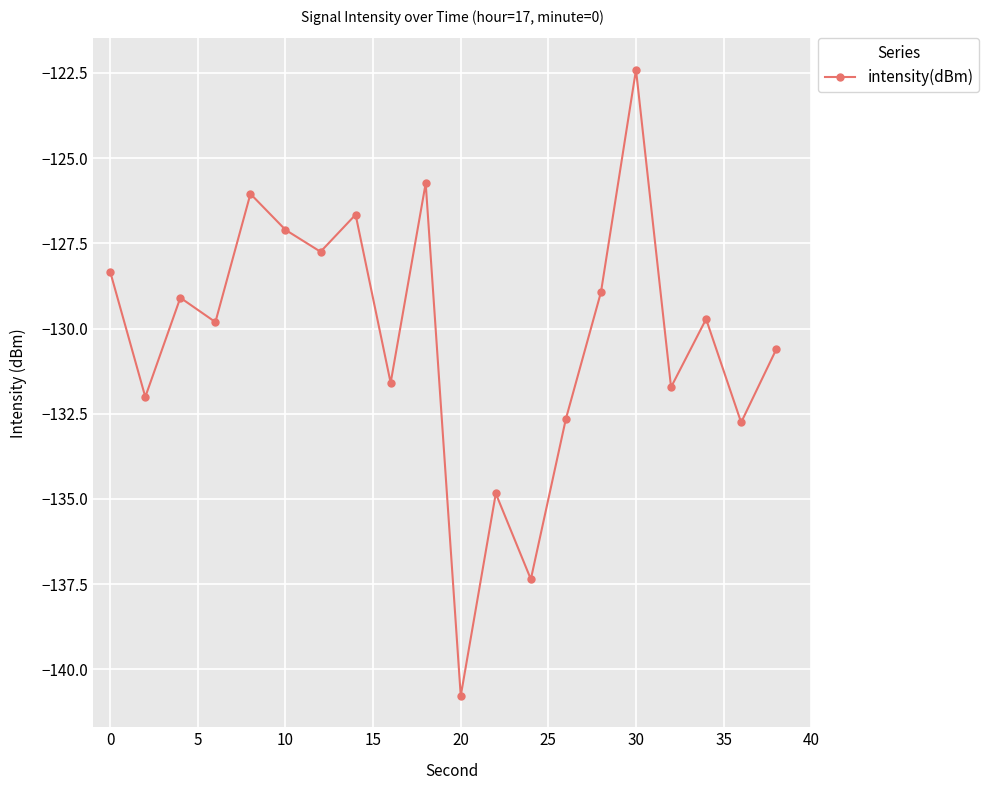

Reading right to left, transcribe all the data shown in this chart.

-130.6	-132.8	-129.7	-131.7	-122.4	-128.9	-132.6	-137.4	-134.8	-140.8	-125.7	-131.6	-126.7	-127.7	-127.1	-126.0	-129.8	-129.1	-132.0	-128.3